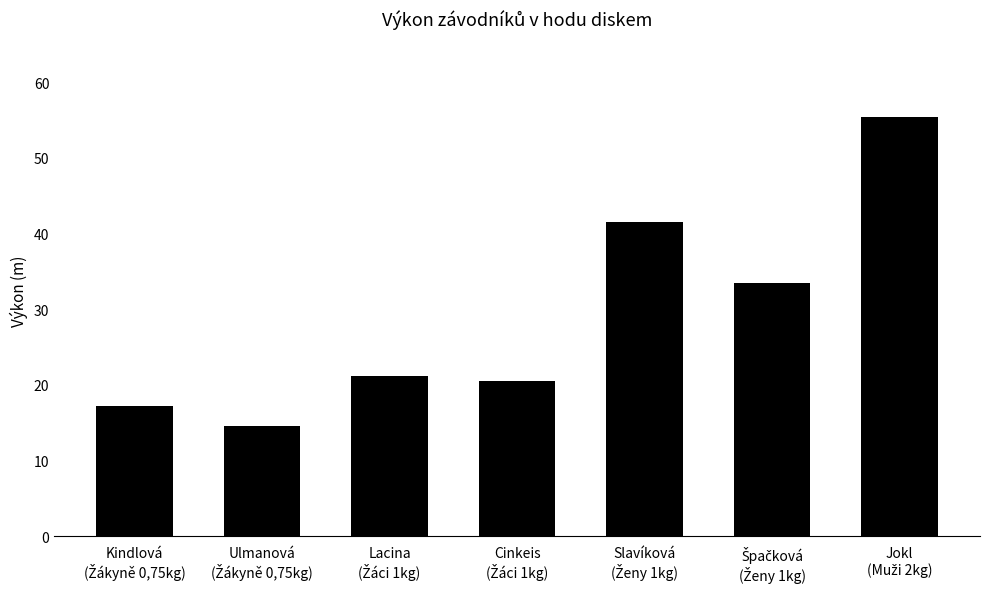

What is the maximum value shown in the chart?

55.4